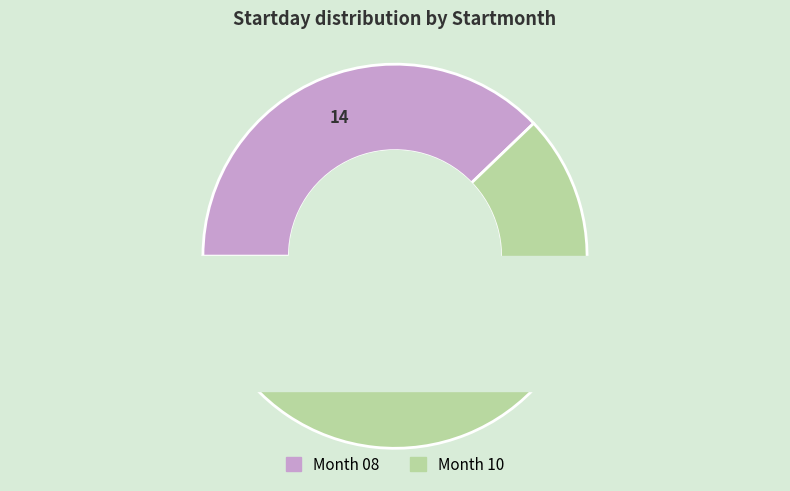

Which category accounts for the majority?

10